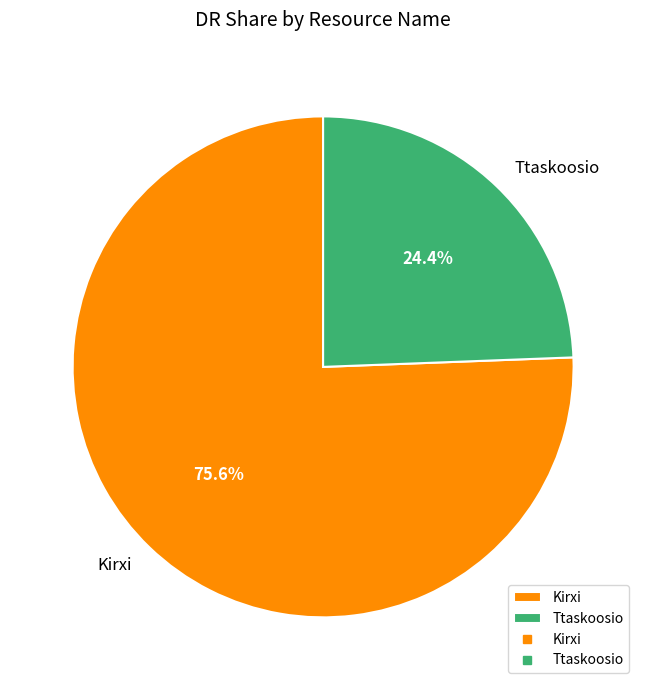

To the nearest percent, what is the average slice percentage?

50%